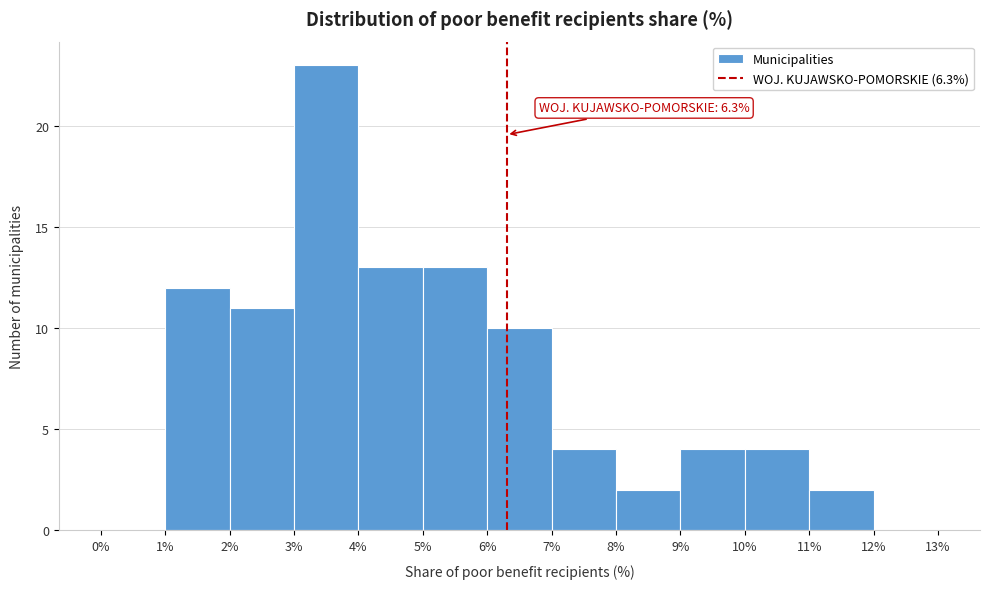

Over which range of the x-axis is the bar tallest?

3% to 4%